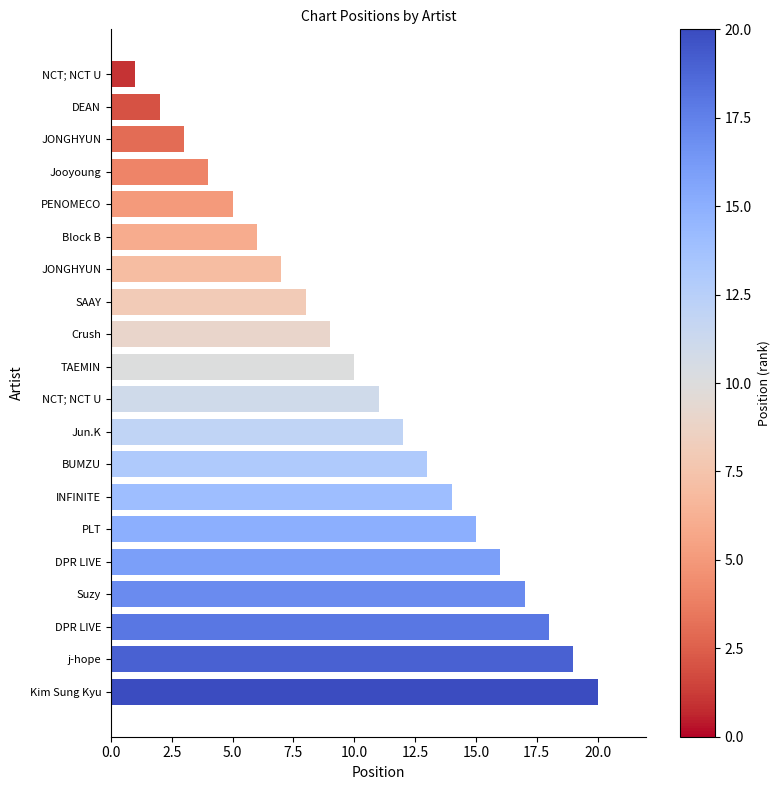

Count the number of data series in this chart.

1